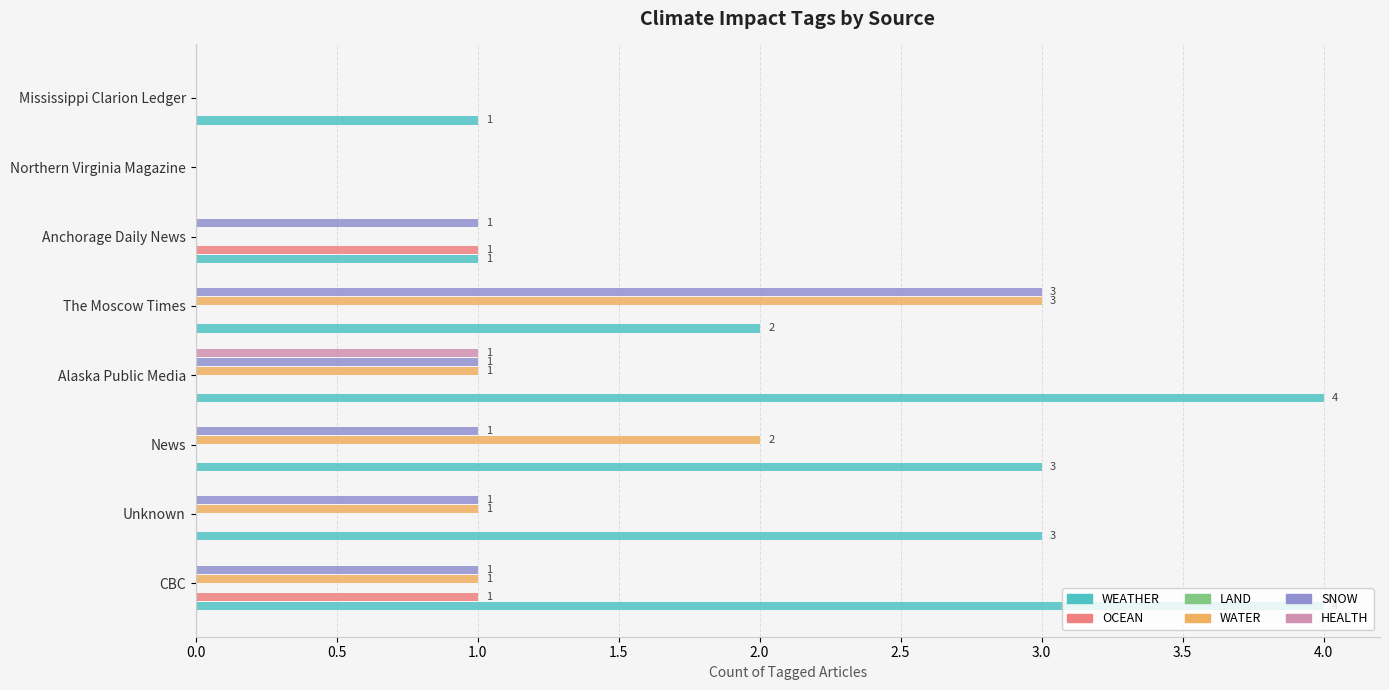

What is the sum of all SNOW values?

8.0